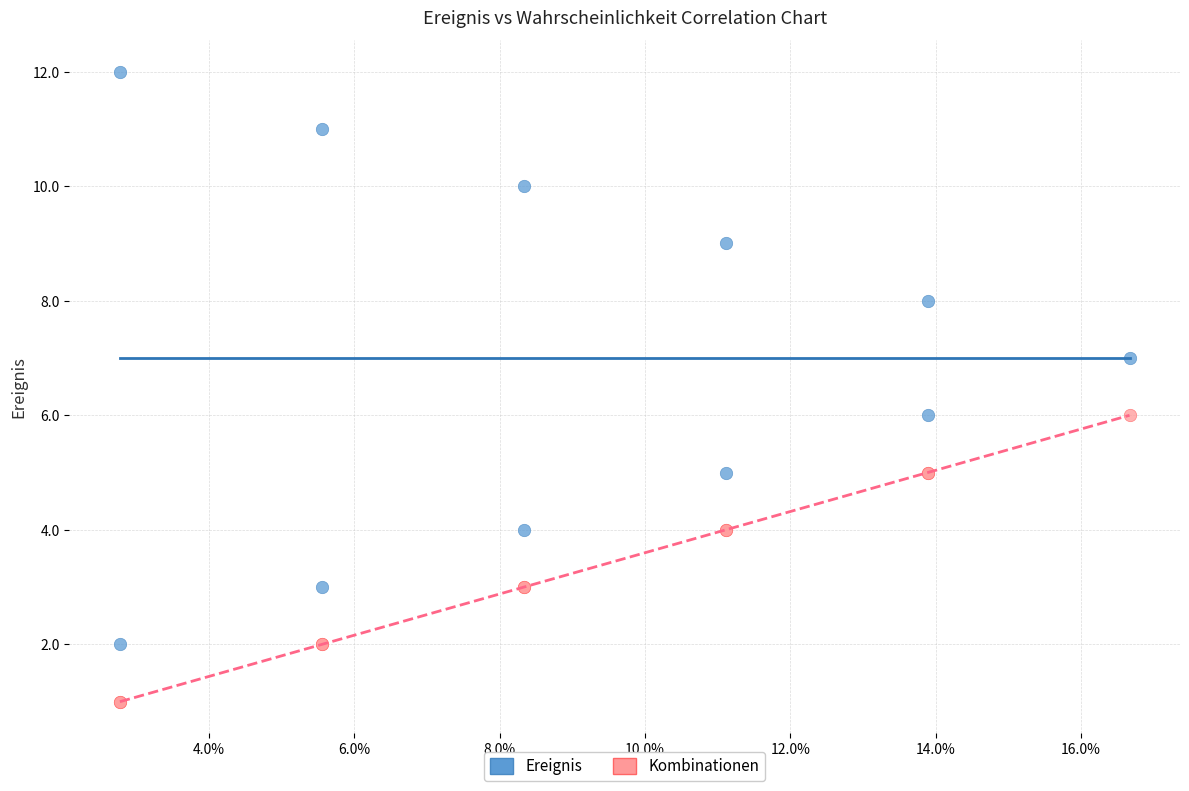

Which series contains the lowest Y value?

Kombinationen